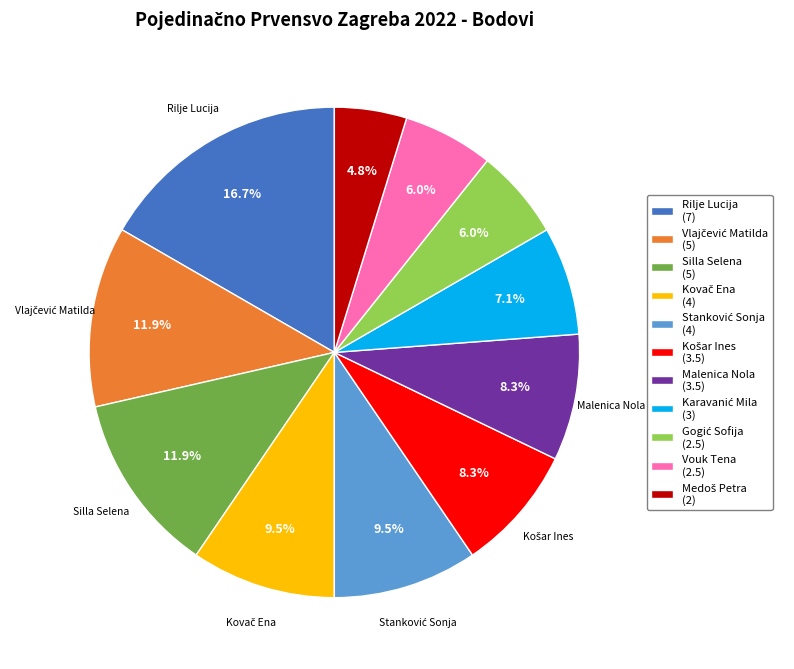

Does any single category account for the majority?

No